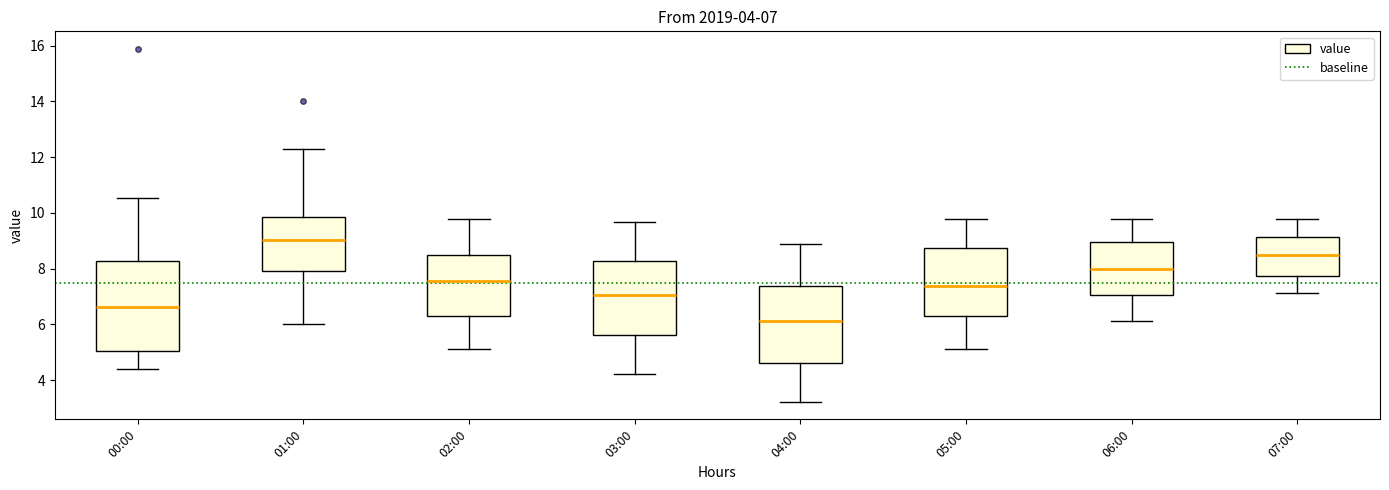

Which box has the lowest median line?

04:00